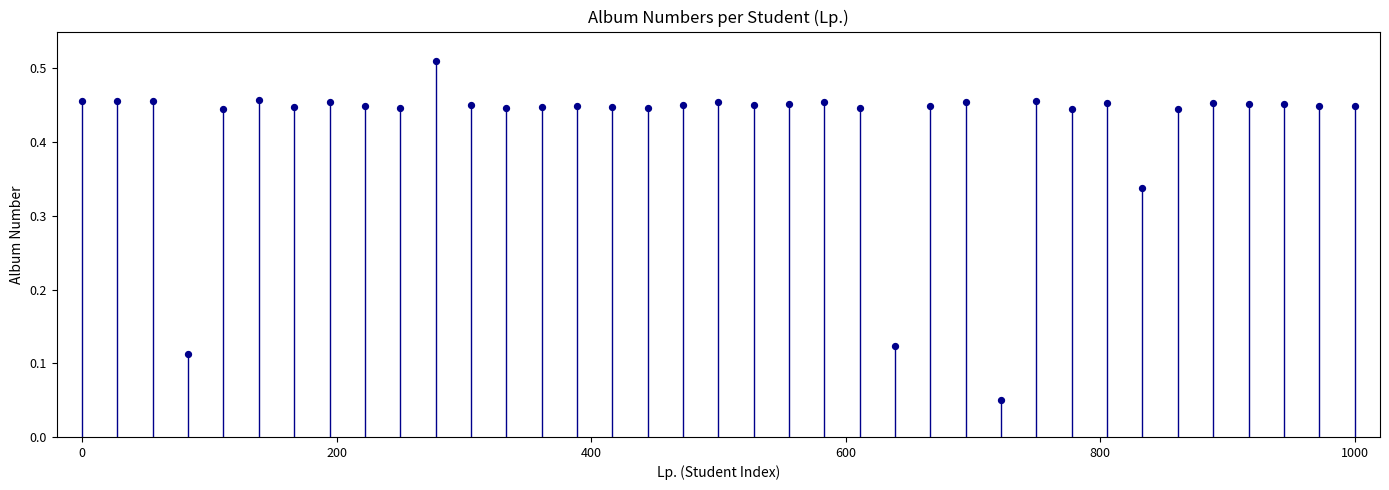

What is the range of X values (max minus min)?

1000.0